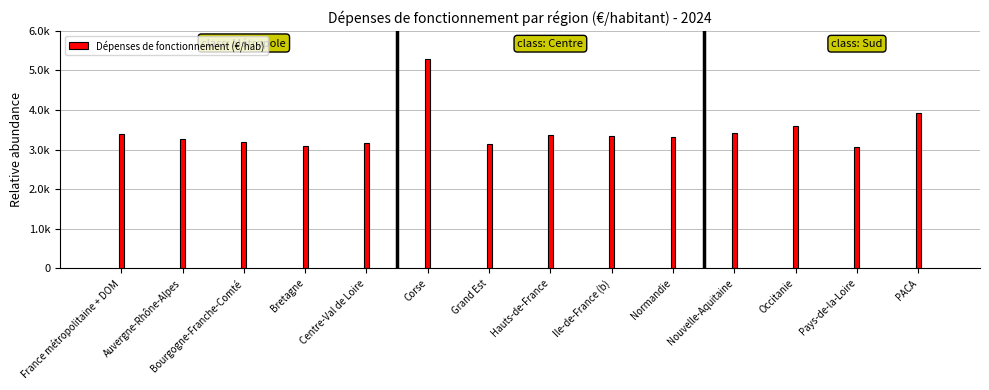

Rank the categories by value from highest to lowest.

Corse, PACA, Occitanie, Nouvelle-Aquitaine, France métropolitaine + DOM, Hauts-de-France, Ile-de-France (b), Normandie, Auvergne-Rhône-Alpes, Bourgogne-Franche-Comté, Centre-Val de Loire, Grand Est, Bretagne, Pays-de-la-Loire